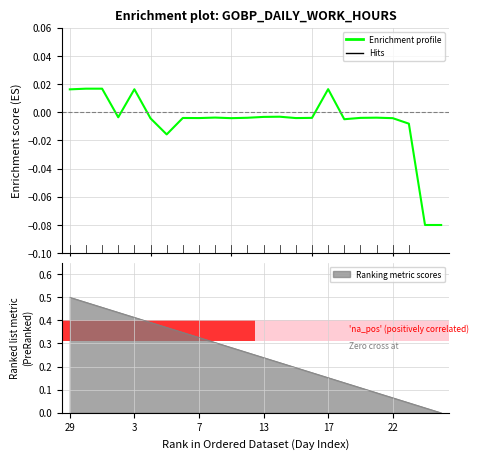

What is the difference between the second highest and second lowest values?

0.1